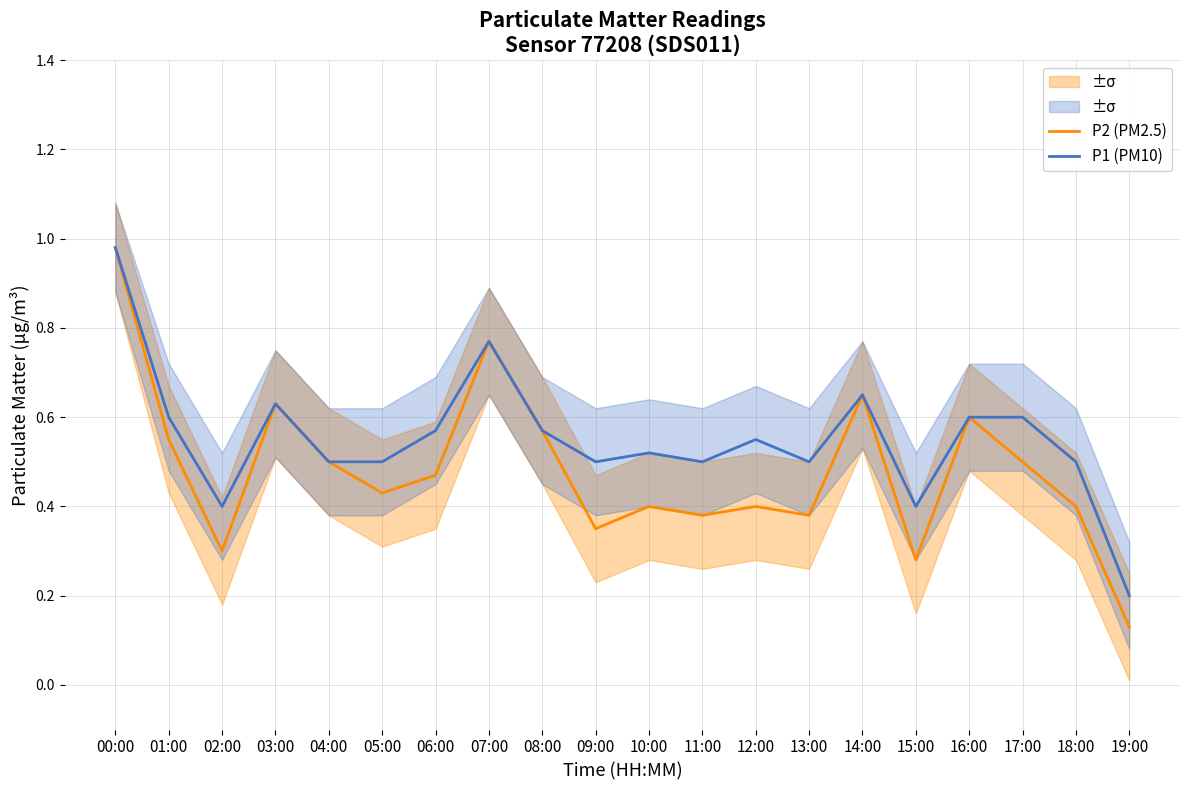

Which category has the lowest value in the P2 (PM2.5) series?

19:00